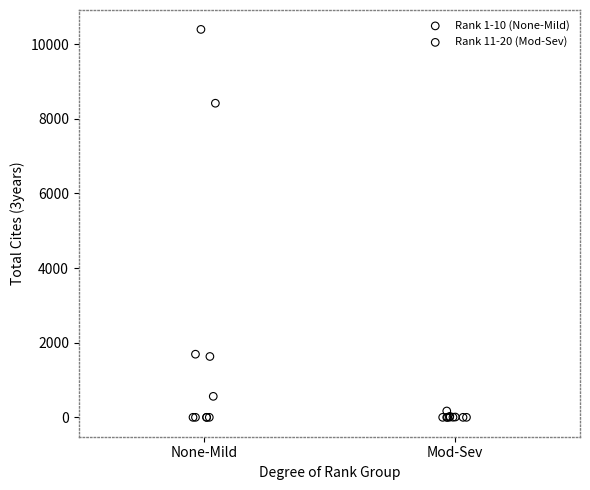

What are all the series names shown in the legend?

Rank 1-10 (None-Mild), Rank 11-20 (Mod-Sev)